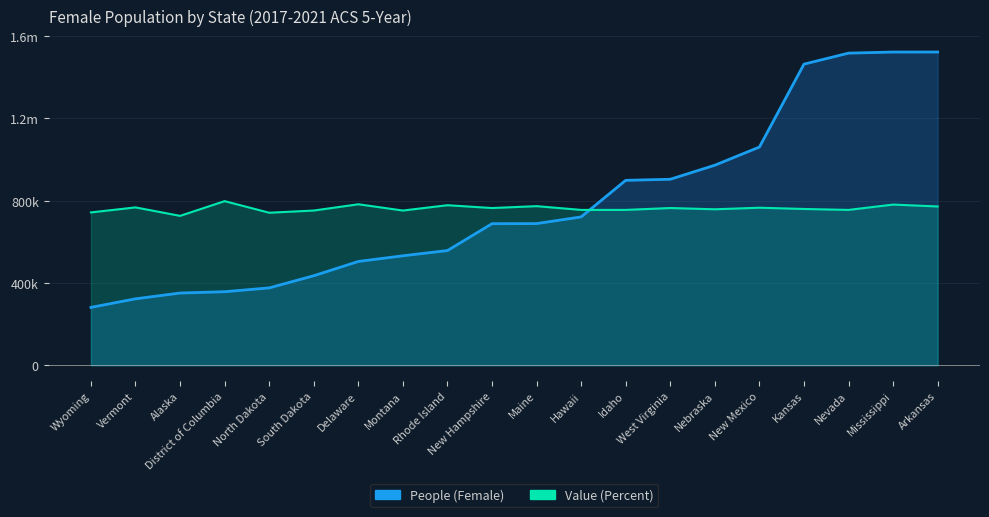

What is the difference between the maximum and minimum values in the People (Female) series?

1241352.0